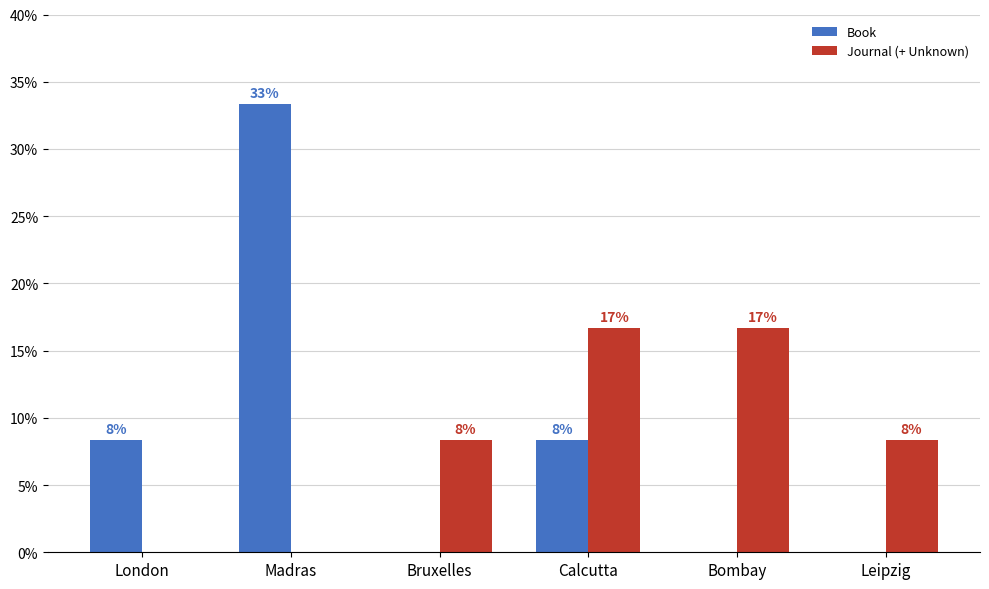

How many groups of bars are there?

6